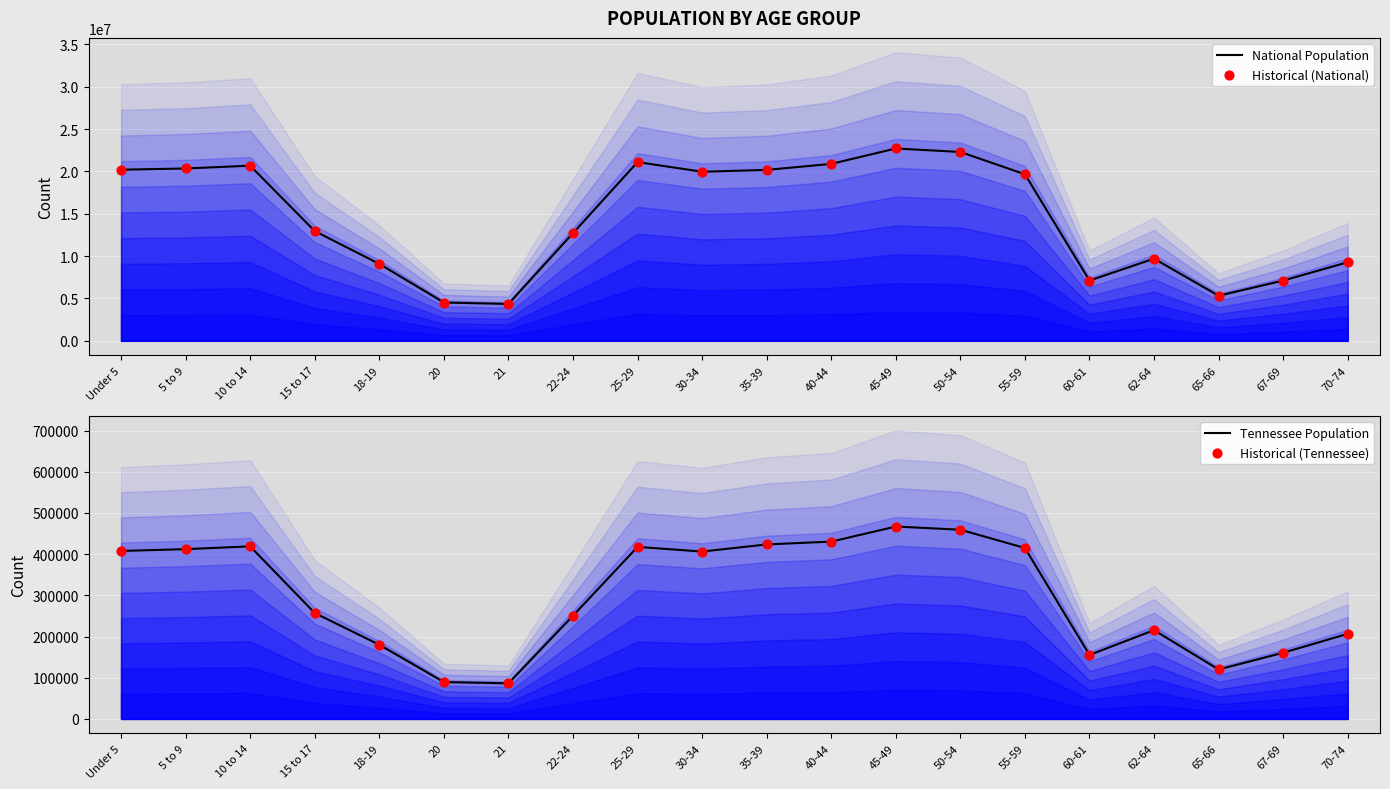

Is the value of Tennessee Population at 5 to 9 greater than the value of National Population at 22-24?

No